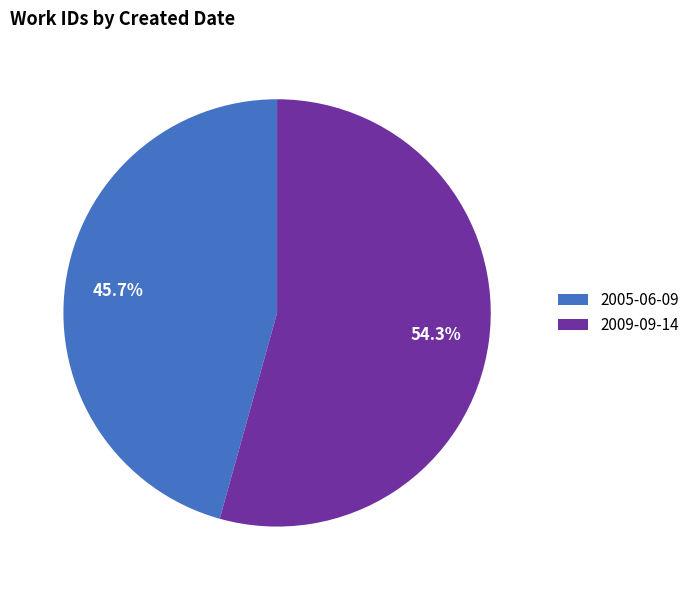

To the nearest percent, what is the difference between the largest and smallest slice percentages?

9%